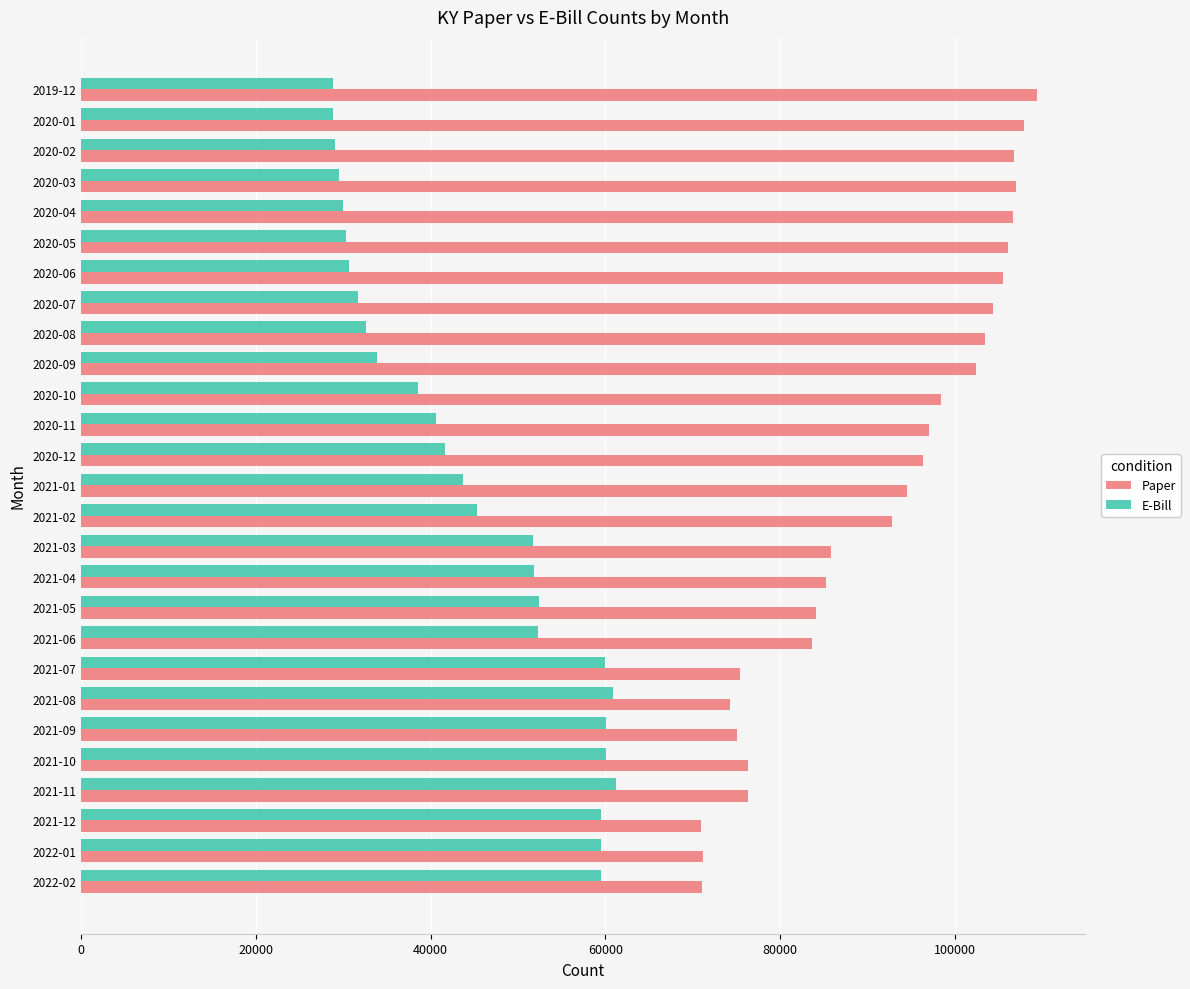

What is the difference between the Paper values at 2020-05 and 2021-01?

11542